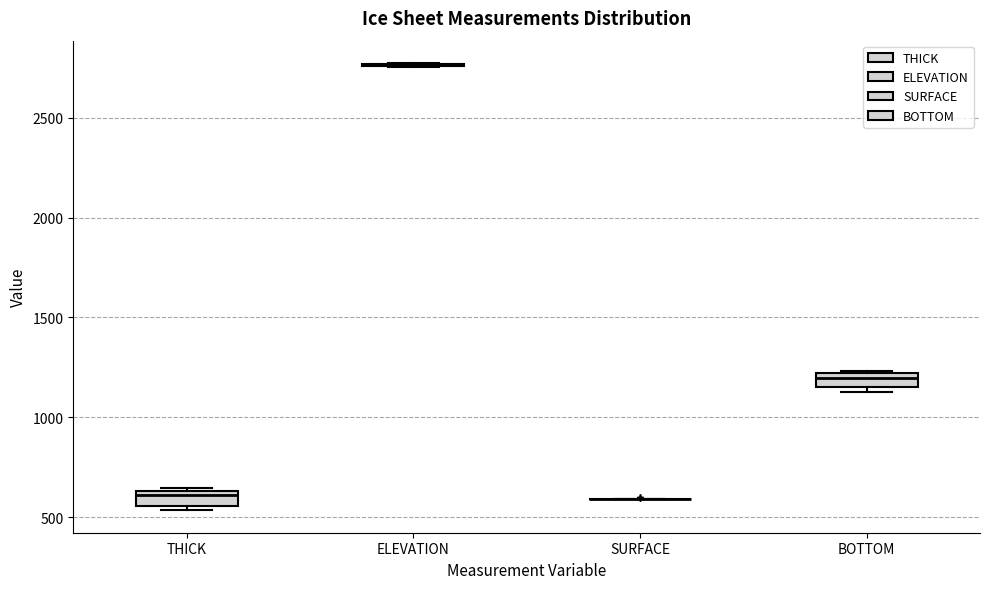

Where is the upper edge of the box for BOTTOM on the y-axis? The values are not printed on the chart, so give them approximately, as read against the axis.

1200